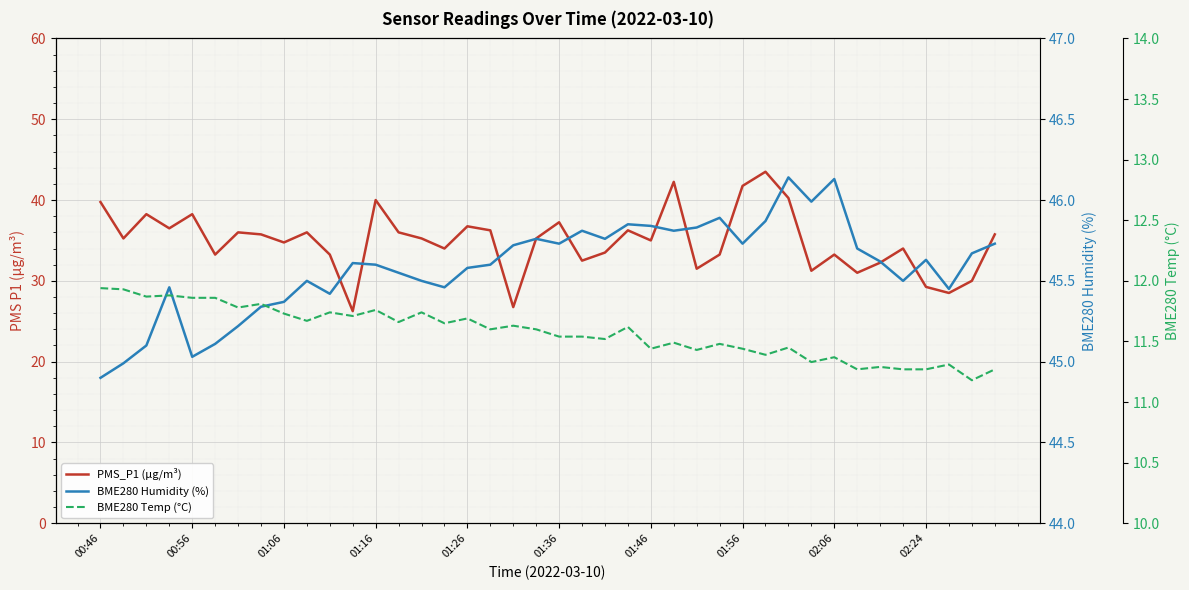

True or false: PMS_P1 (µg/m³) and BME280 Temp (°C) intersect in this chart.

False